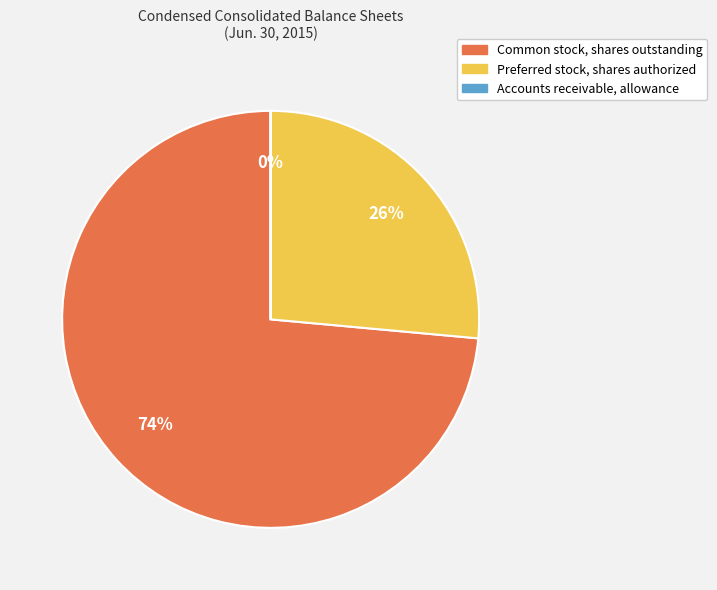

Does any single category account for the majority?

Yes